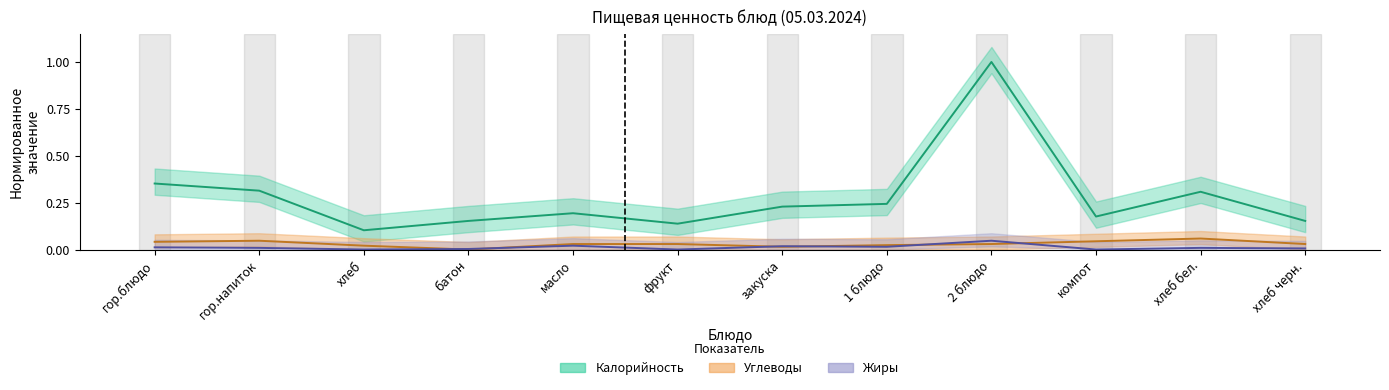

Reading right to left, what are all the values shown in this chart?

Калорийность: 0.2	0.3	0.2	1.0	0.2	0.2	0.1	0.2	0.2	0.1	0.3	0.4
Жиры: 0.0	0.0	0.0	0.0	0.0	0.0	0.0	0.0	0.0	0.0	0.0	0.0
Углеводы: 0.0	0.1	0.0	0.0	0.0	0.0	0.0	0.0	0.0	0.0	0.0	0.0